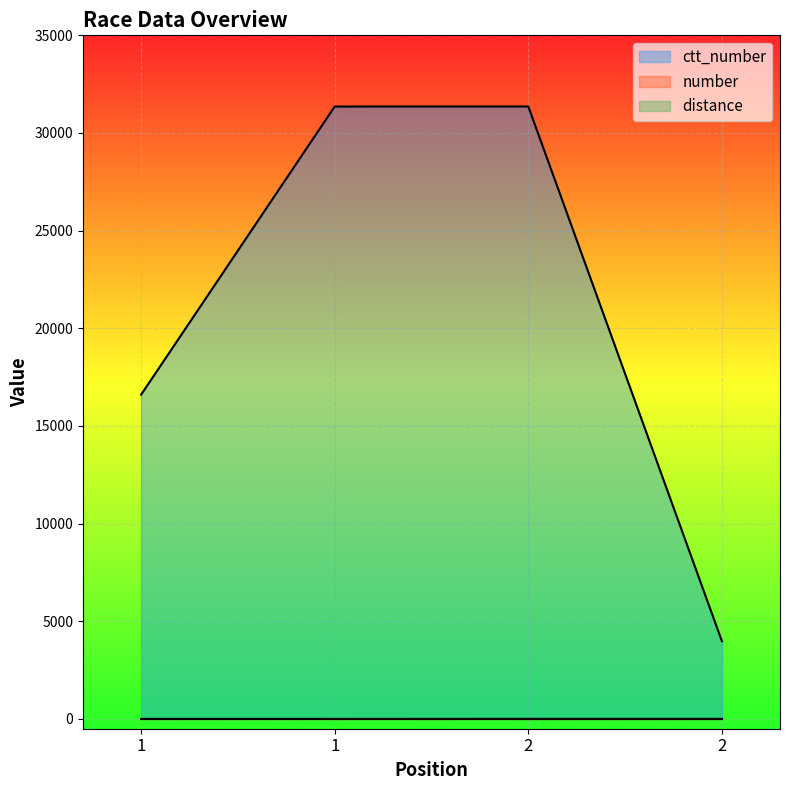

What is the average value of the ctt_number series?

20824